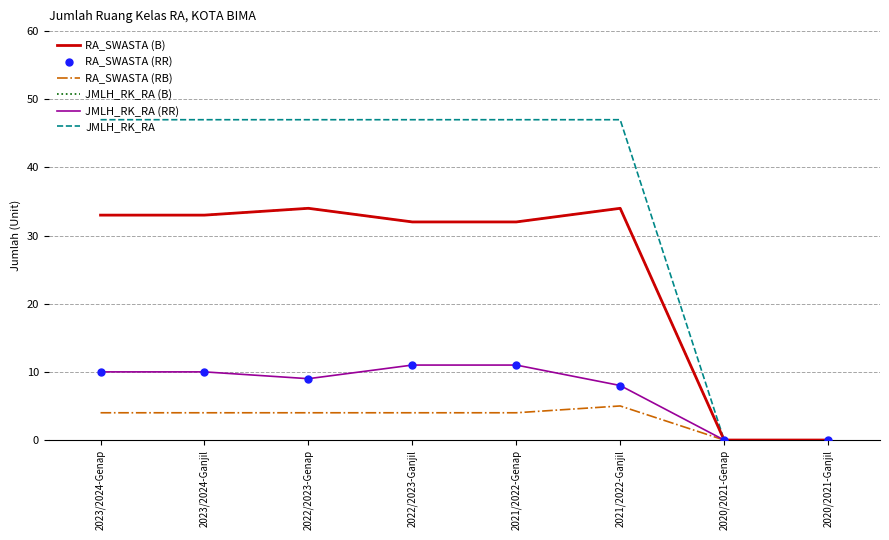

At how many categories does at least one series exceed 14?

6